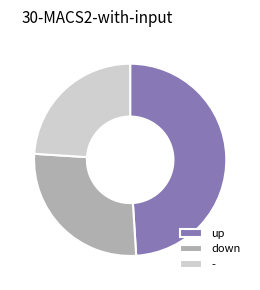

What is the smallest slice in the pie chart?

-